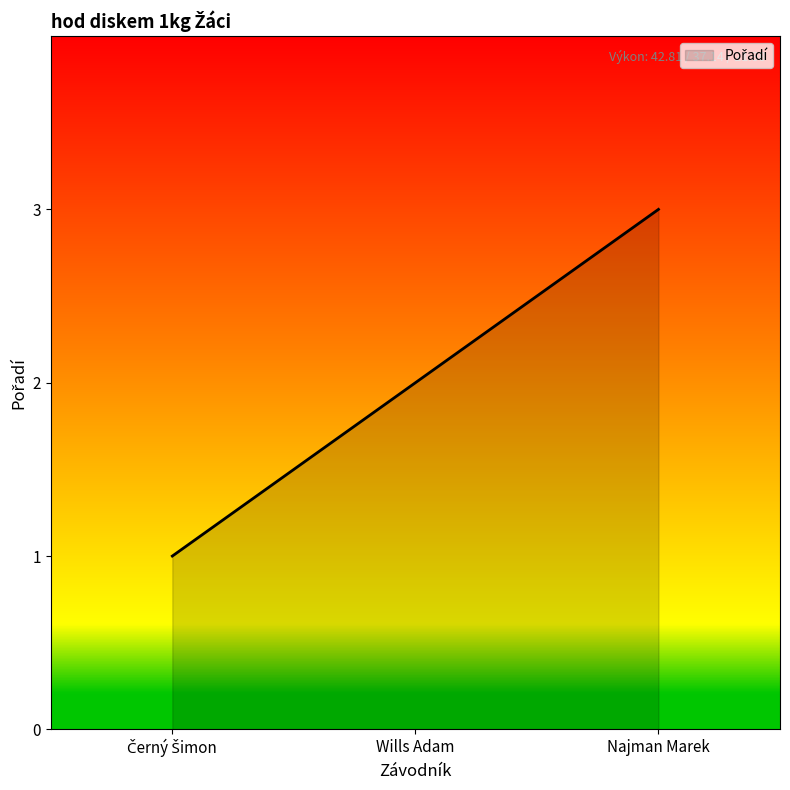

Reading left to right, list all the values displayed in this chart.

1	2	3